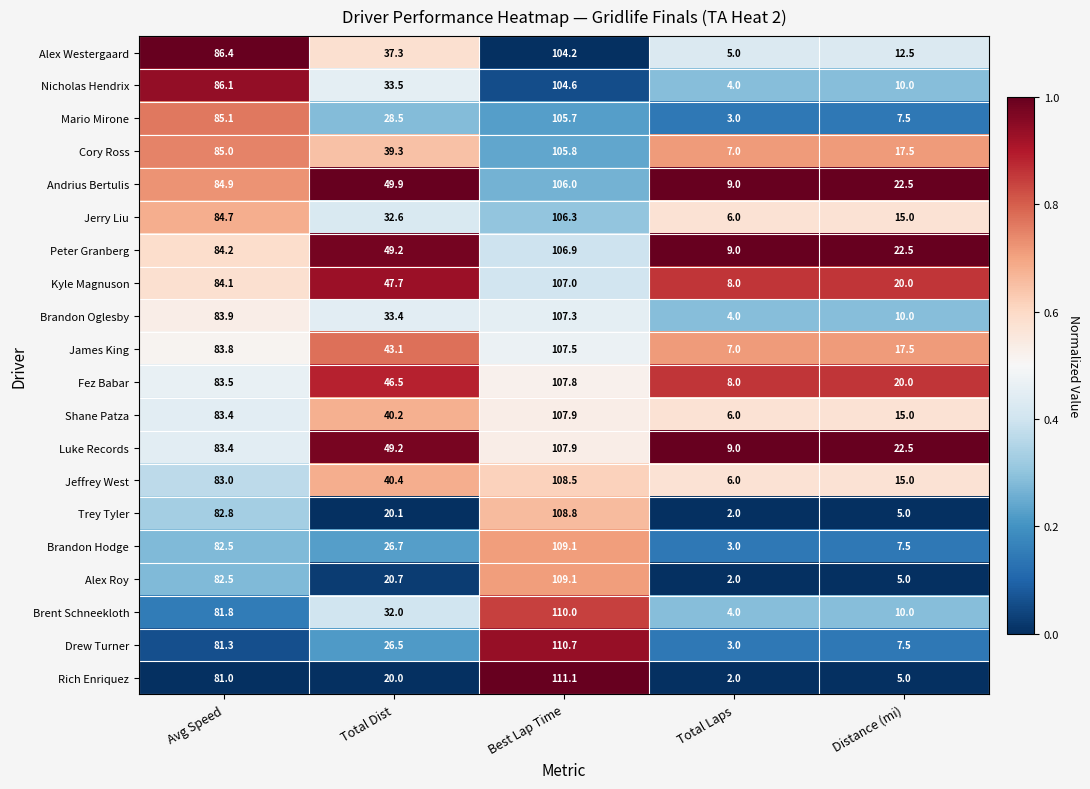

Rank the categories by Jeffrey West value from highest to lowest.

Best Lap Time, Avg Speed, Total Dist, Distance (mi), Total Laps